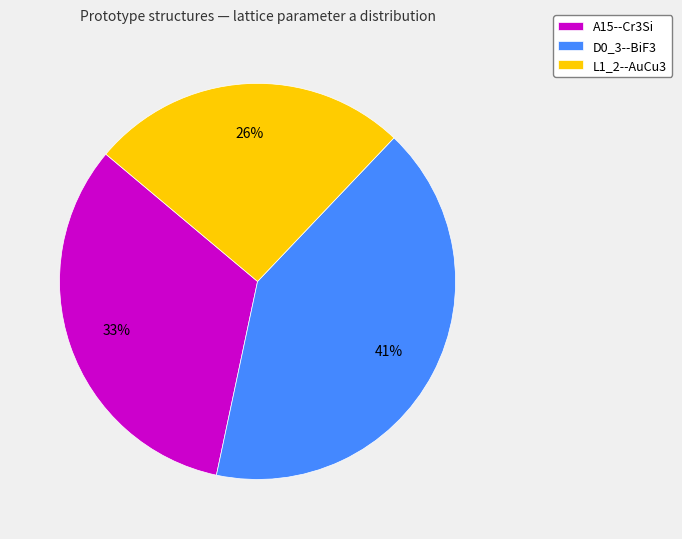

Which category has the smallest portion of the pie?

L1_2--AuCu3